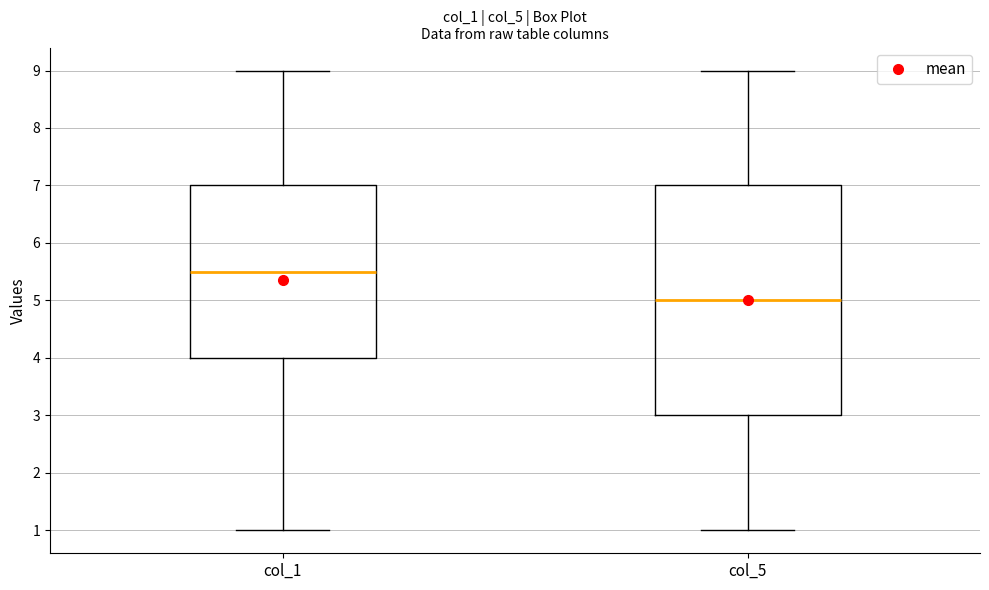

Which box has the highest median line?

col_1